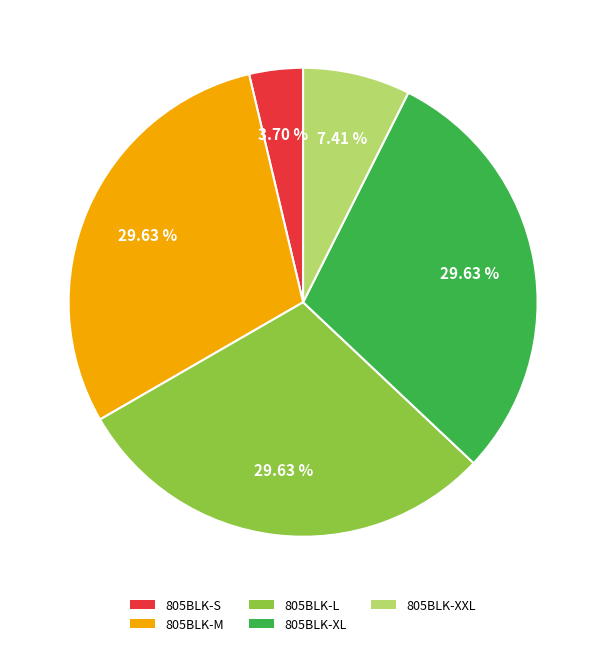

Approximately how many times larger is the value at 805BLK-XXL compared to 805BLK-S?

2.0